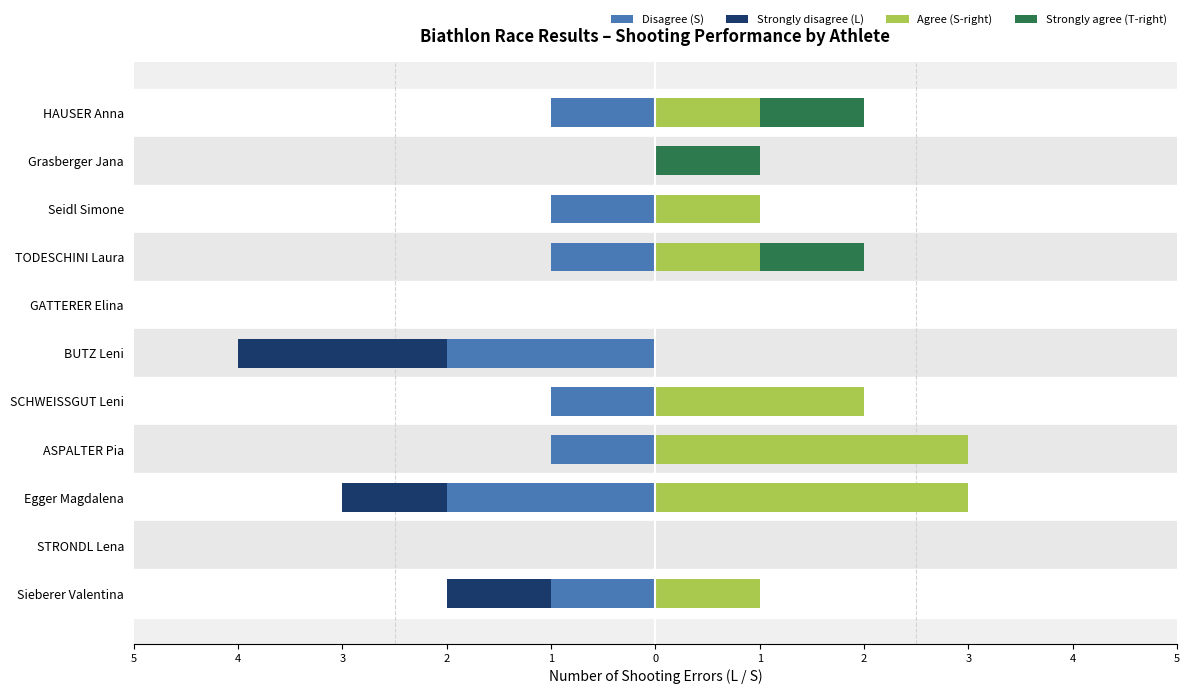

True or false: Strongly agree has a value of 1 at HAUSER Anna.

True